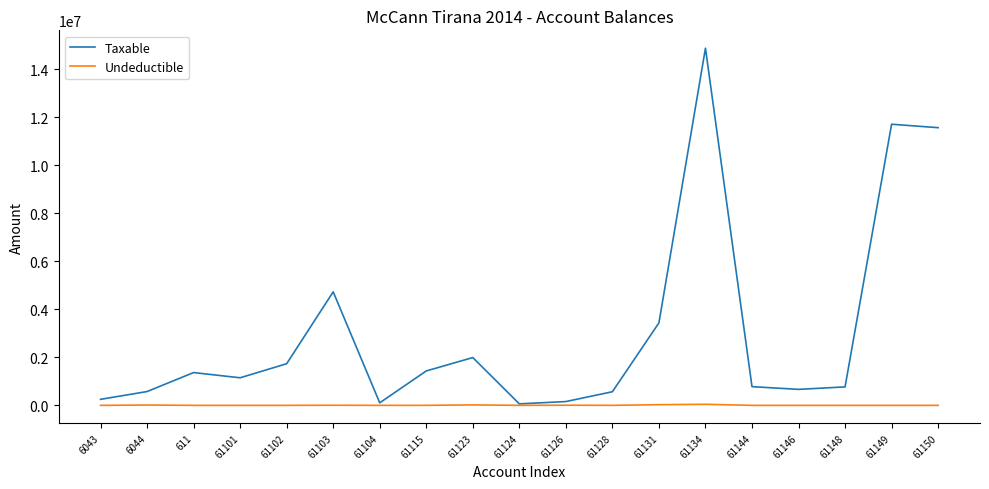

Does the chart display data point markers on the line(s)?

No